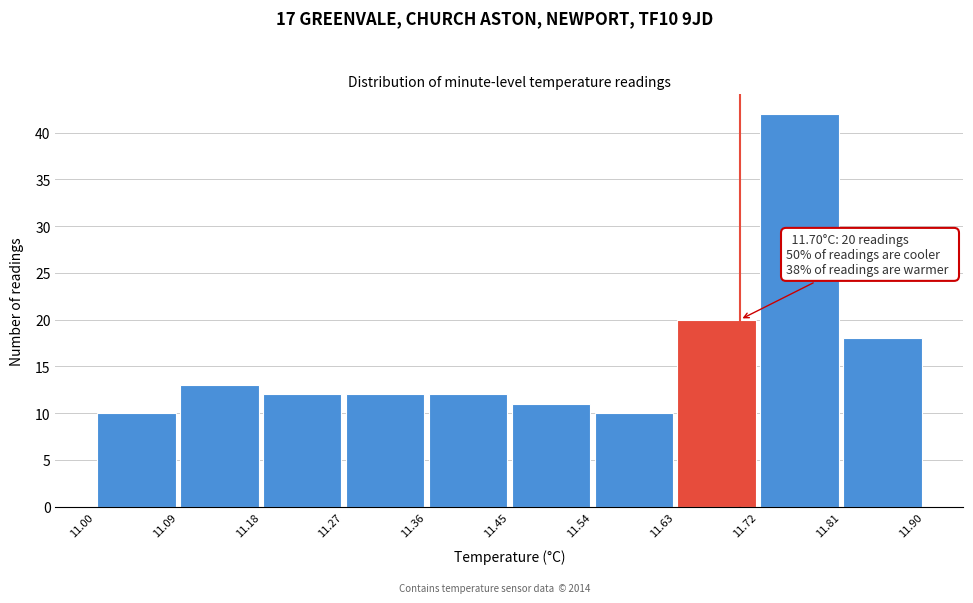

Over which range of the x-axis is the bar tallest?

11.72 to 11.81